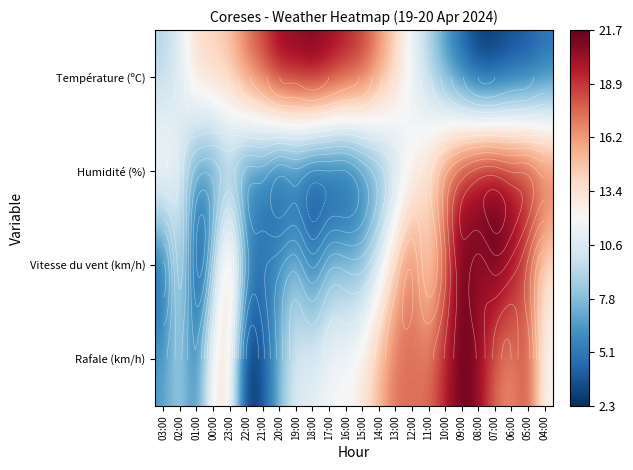

True or false: Rafale (km/h) has a value of 1.2 at 13:00.

False